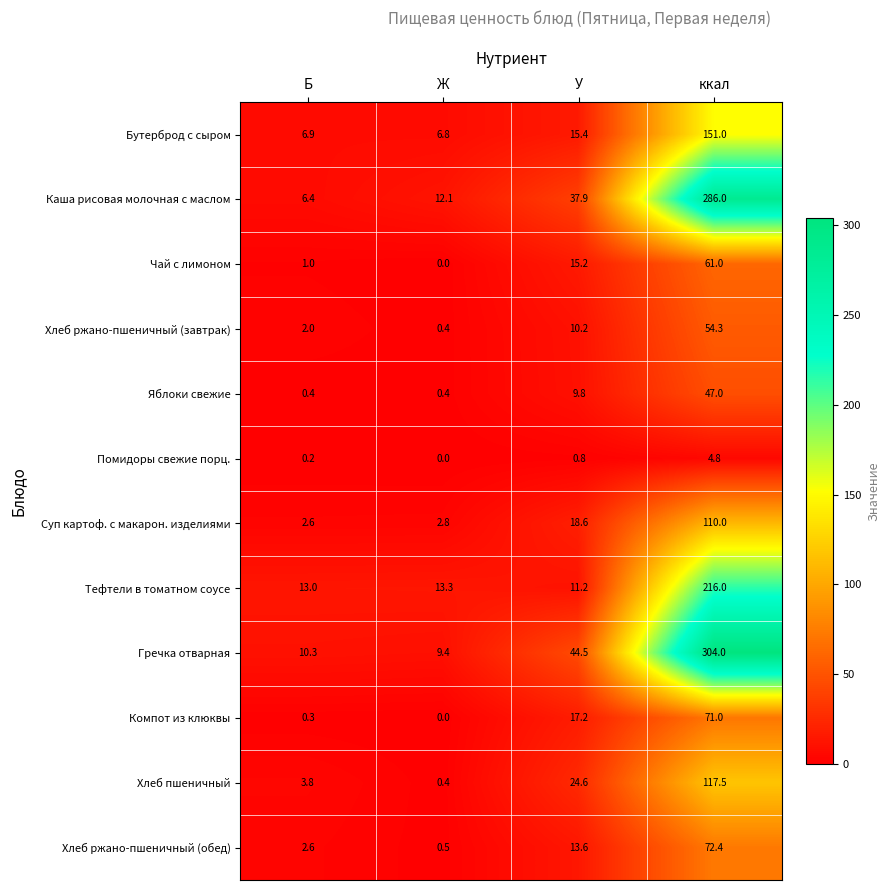

Which series has the largest total across all categories?

Гречка отварная